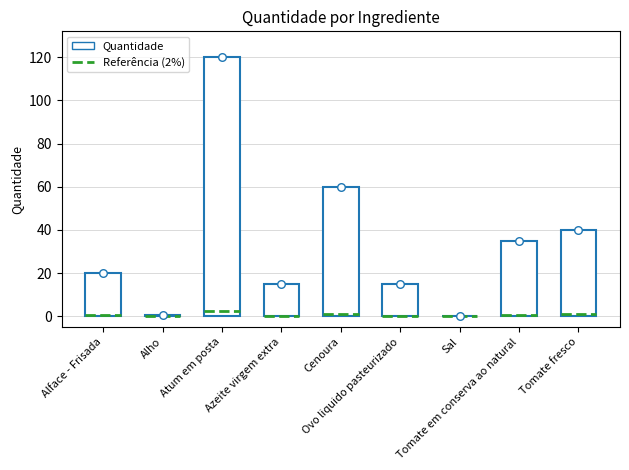

What is the ratio of the value at Cenoura to the value at Azeite virgem extra?

4.0